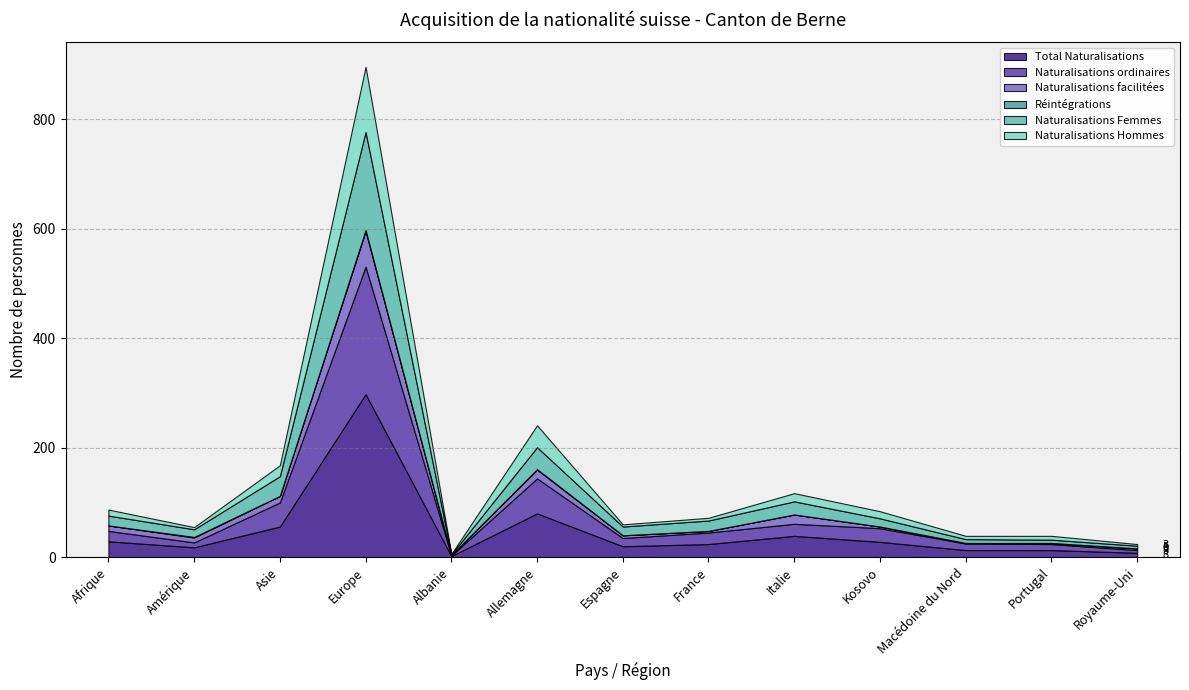

At Macédoine du Nord, list the series in order from largest to smallest.

Total Naturalisations, Naturalisations ordinaires, Naturalisations Femmes, Naturalisations Hommes, Naturalisations facilitées, Réintégrations